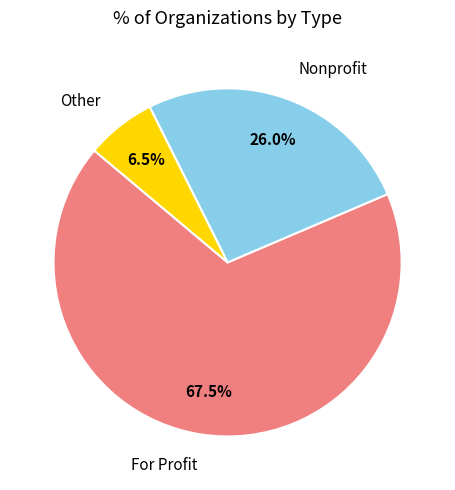

Does any single category account for the majority?

Yes